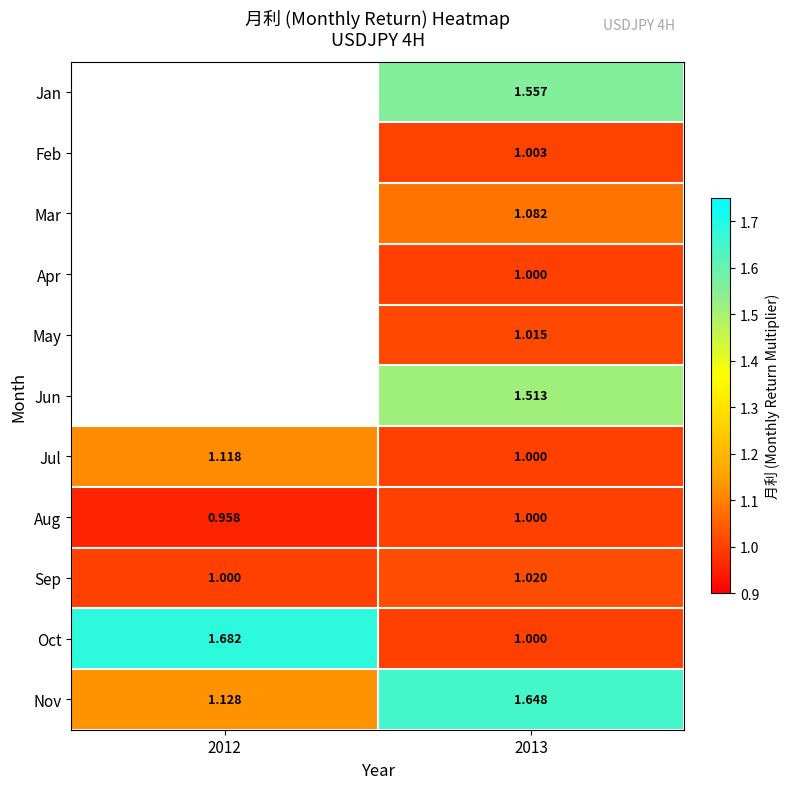

Is the value of Oct at 2012 greater than the value of Aug at 2012?

Yes